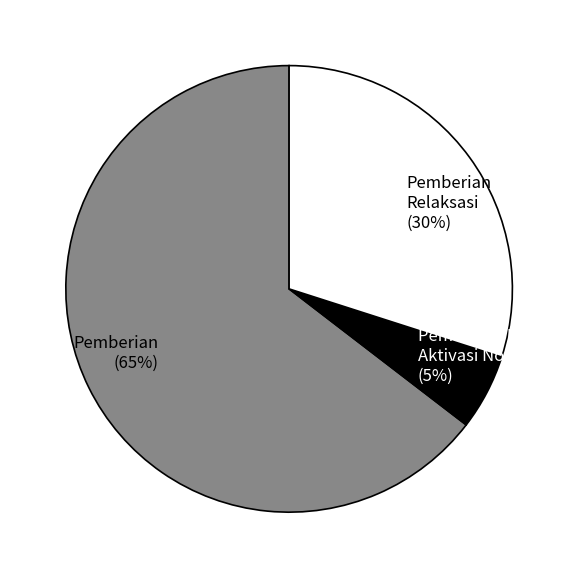

Is the sum of Pemberian and Pemberian Dari Aktivasi Nominasi greater than half?

Yes